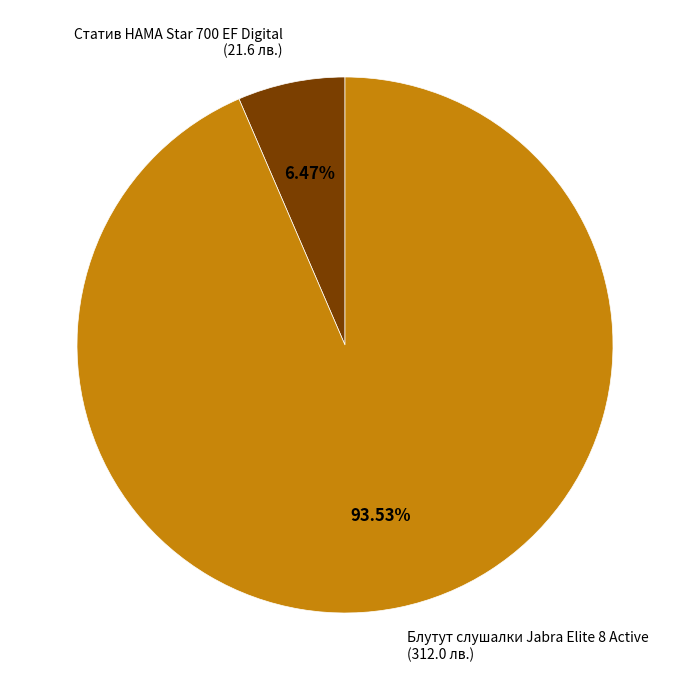

To the nearest percent, what is the average slice percentage?

50%